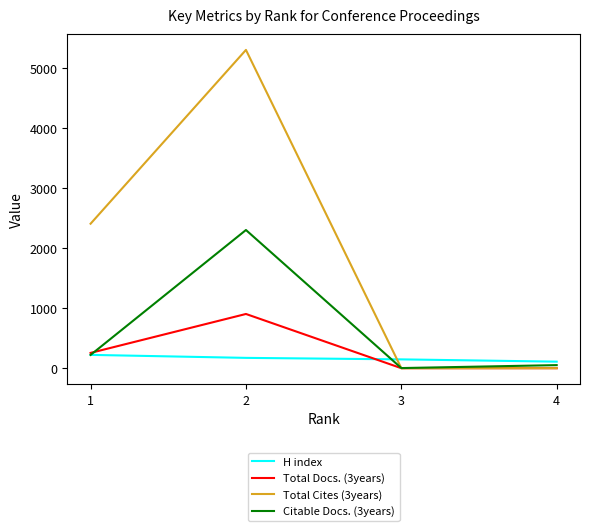

True or false: H index and Total Cites (3years) intersect in this chart.

True